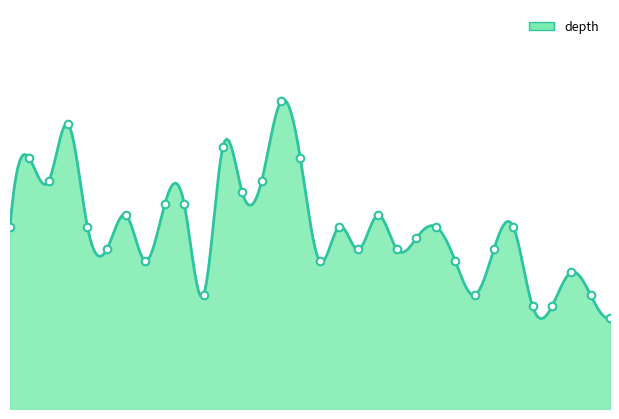

What is the change in value from 130829172 to 120510515?

-3